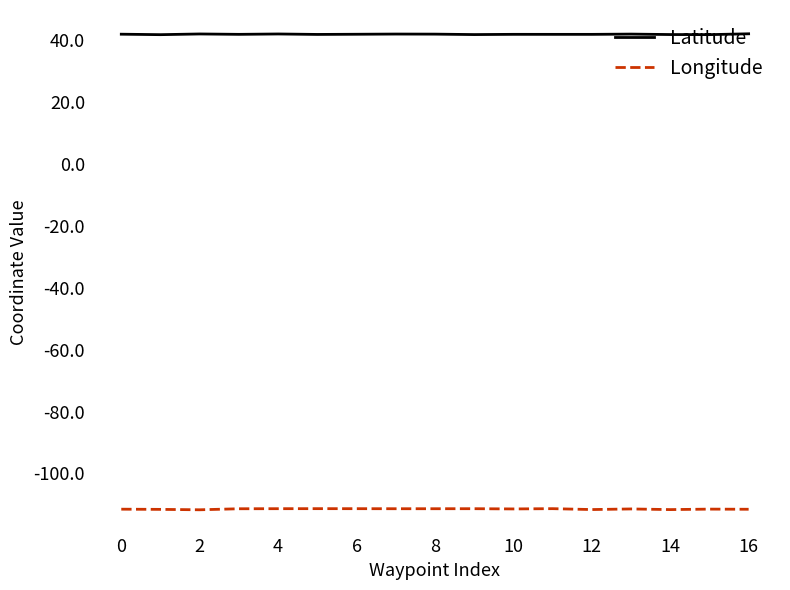

In Latitude, how many points are lower than both neighbors (excluding endpoints)?

6